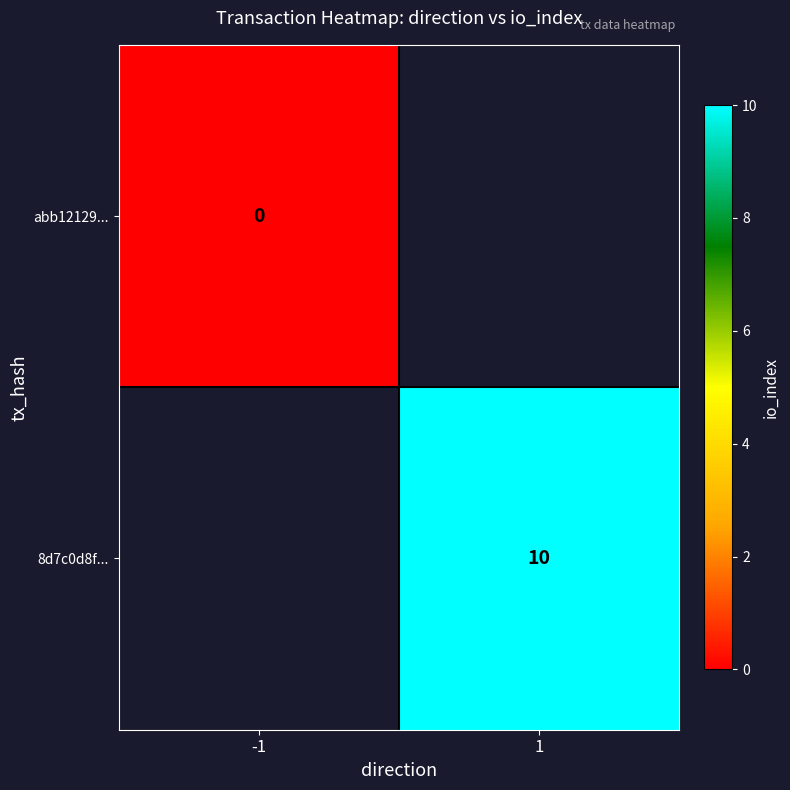

Is the value of 8d7c0d8f... at 1 greater than the value of abb12129... at -1?

Yes